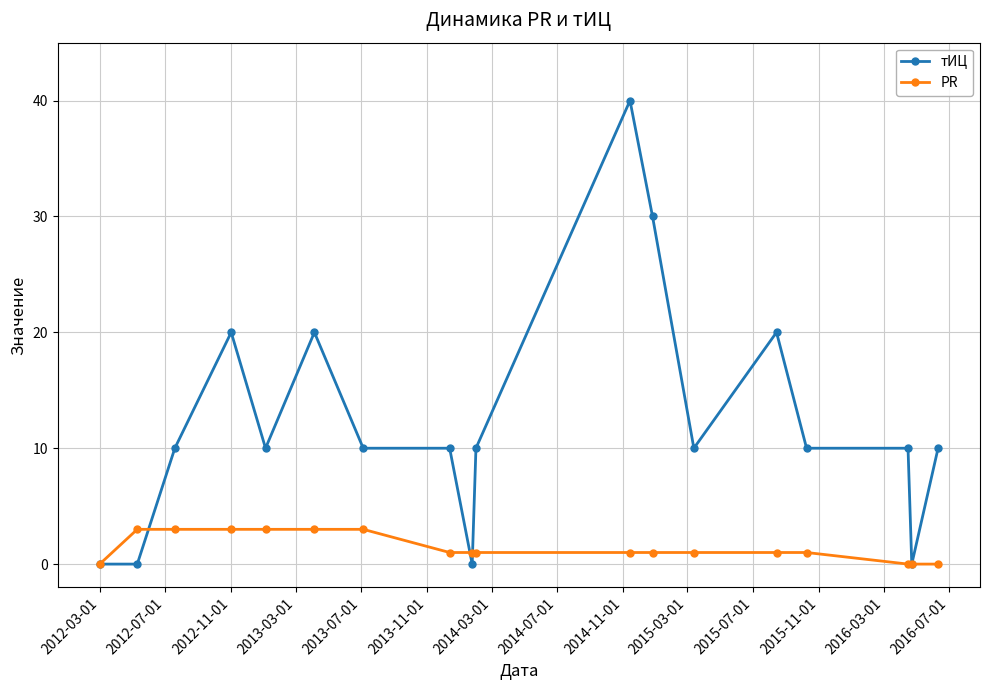

What is the highest value of the тИЦ series?

40